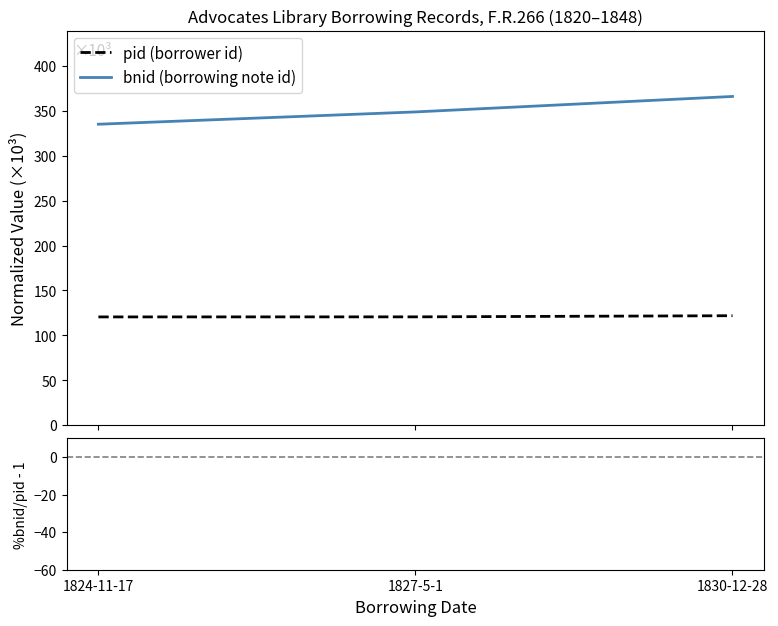

Reading left to right, what are all the values shown in this chart?

pid (borrower id): 1824-11-17=120.5	1827-5-1=120.6	1830-12-28=121.9
bnid (borrowing note id): 1824-11-17=335.2	1827-5-1=348.9	1830-12-28=366.1
%bnid/pid - 1: 1824-11-17=178.1	1827-5-1=189.3	1830-12-28=200.4